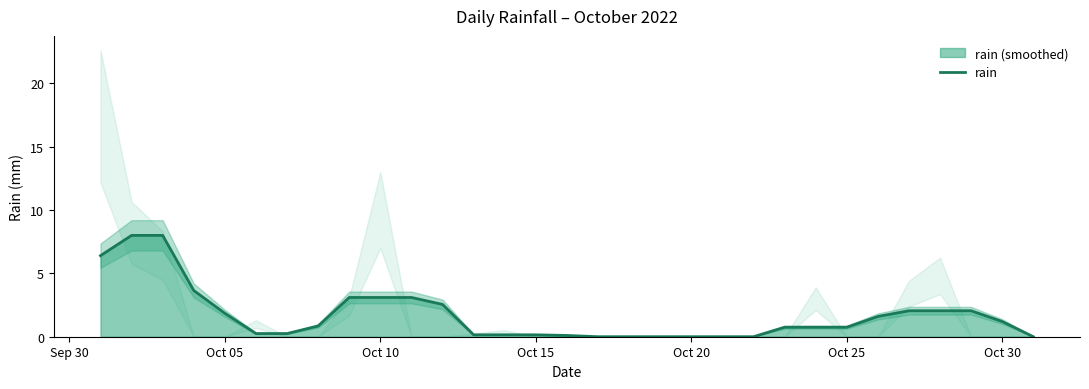

True or false: rain has a value of 1.9 at Oct 05.

True